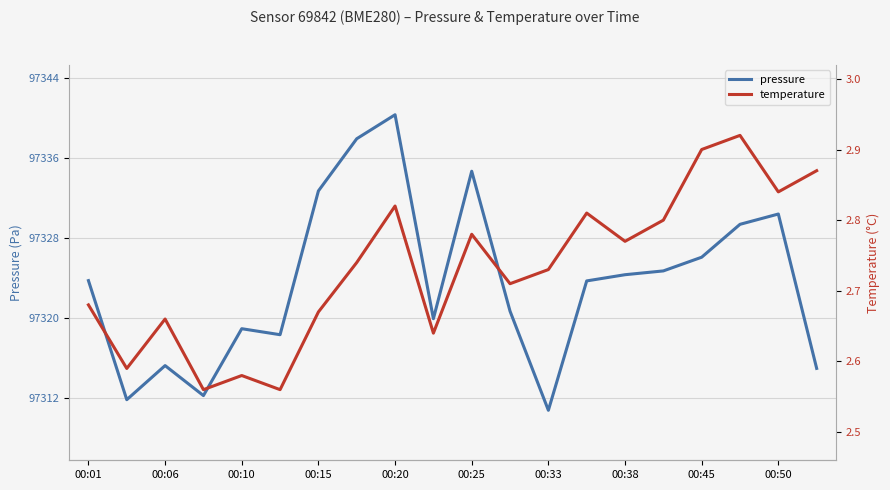

Which series has the largest range (max minus min)?

pressure